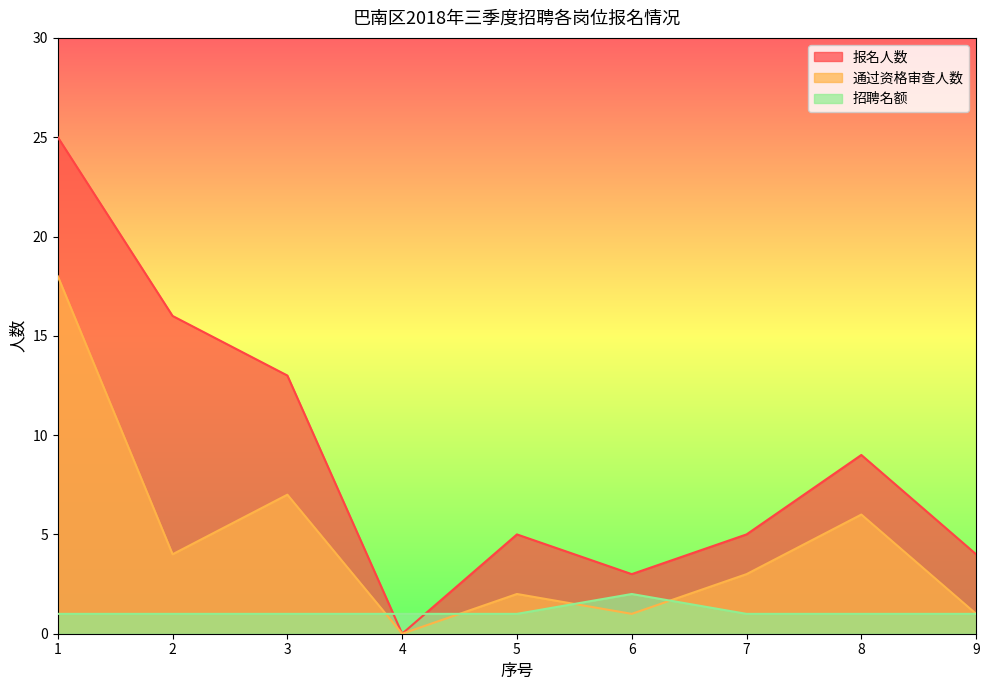

Which series ends up on top after the final intersection of 招聘名额 and 报名人数?

报名人数